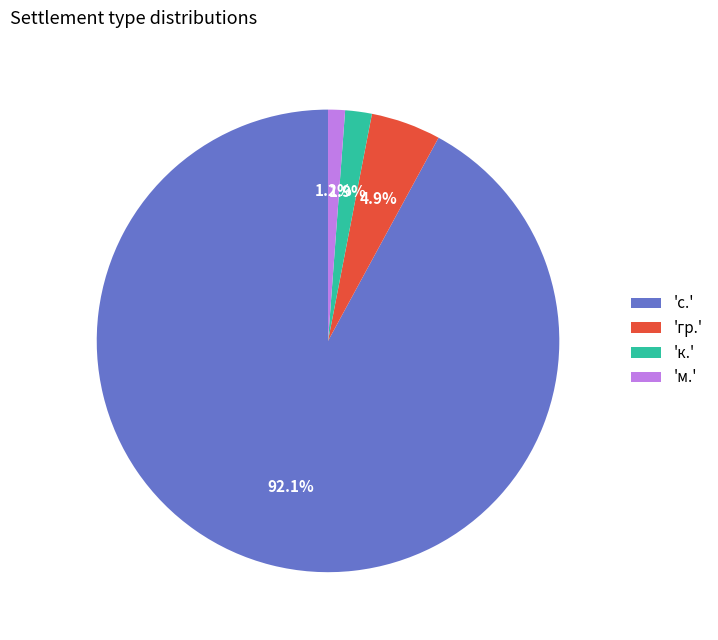

What is the ratio of the value at 'гр.' to the value at 'к.'?

2.6